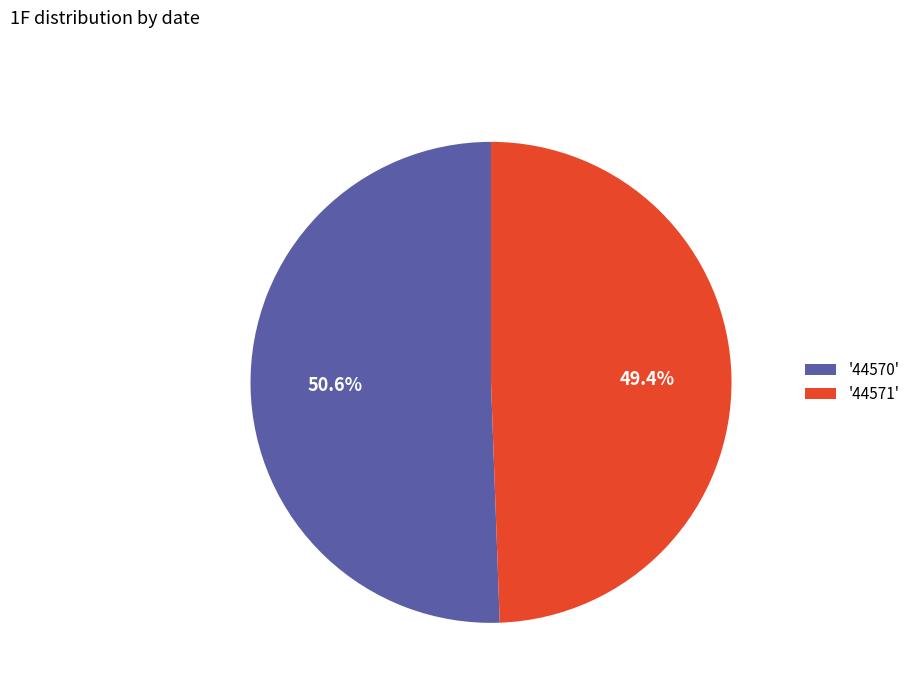

To the nearest percent, what is the difference between the largest and smallest slice percentages?

1%